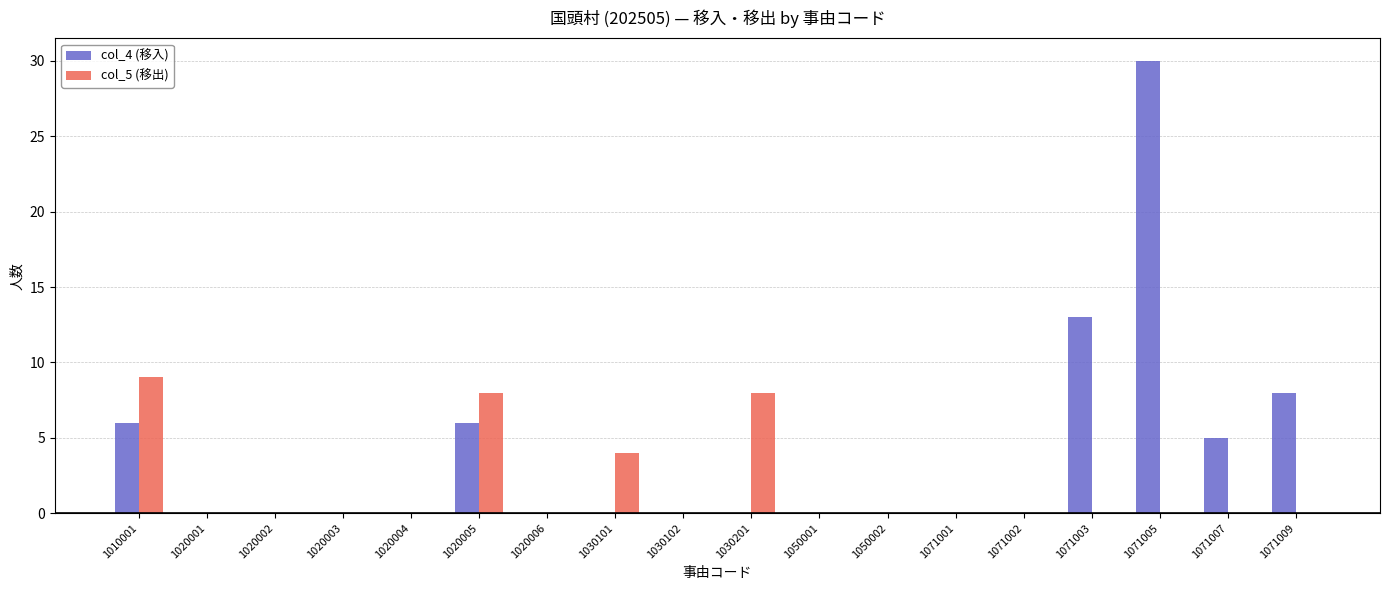

The col_4 (移入) series shows -16 at 1050001. True or false?

False